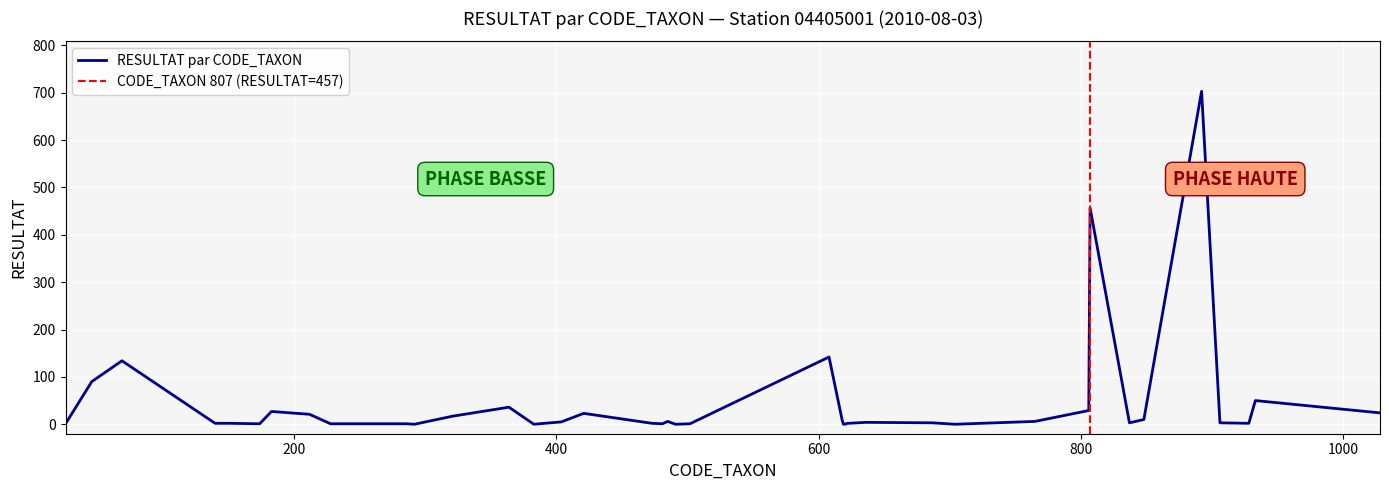

Reading left to right, extract all data points from this chart.

26=1	46=90	69=134	140=2	150=2	174=1	183=27	212=21	228=1	286=1	292=0	321=17	364=36	383=0	404=5	421=23	473=2	481=1	485=6	491=0	502=1	608=142	618=9	619=0	620=0	622=2	623=2	636=4	687=3	704=0	765=6	806=29	807=457	837=3	848=10	892=703	906=3	928=2	933=50	1028=24